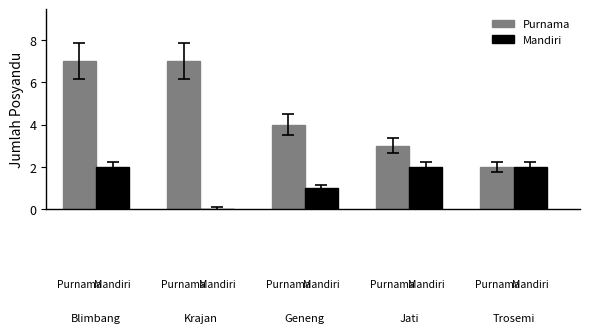

Which category has the lowest value across all series?

Krajan